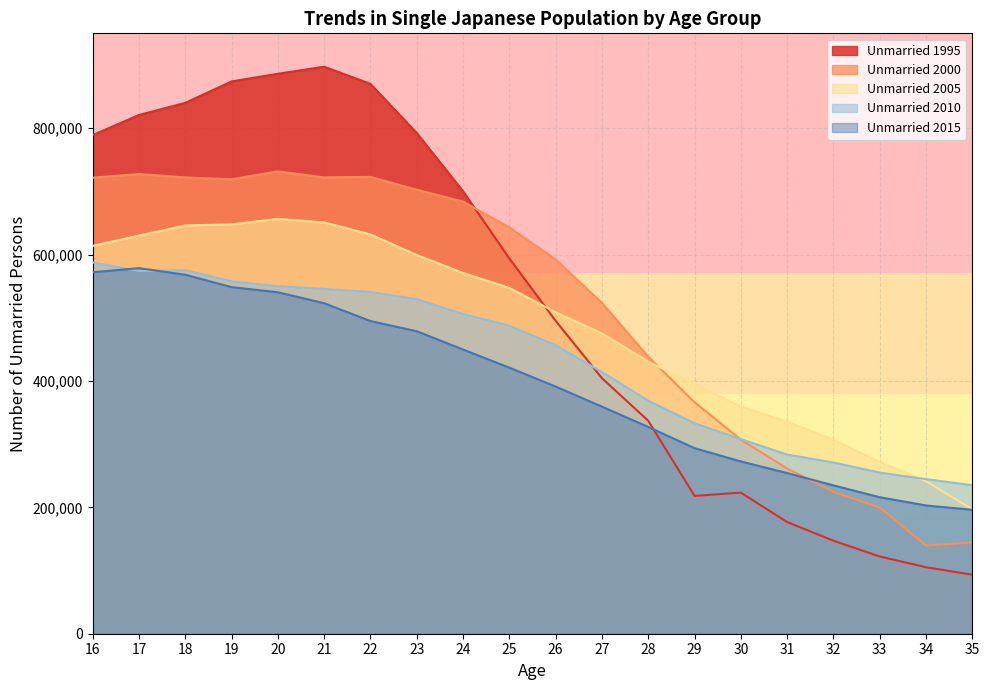

Which has a higher value, 18 or 25?

18